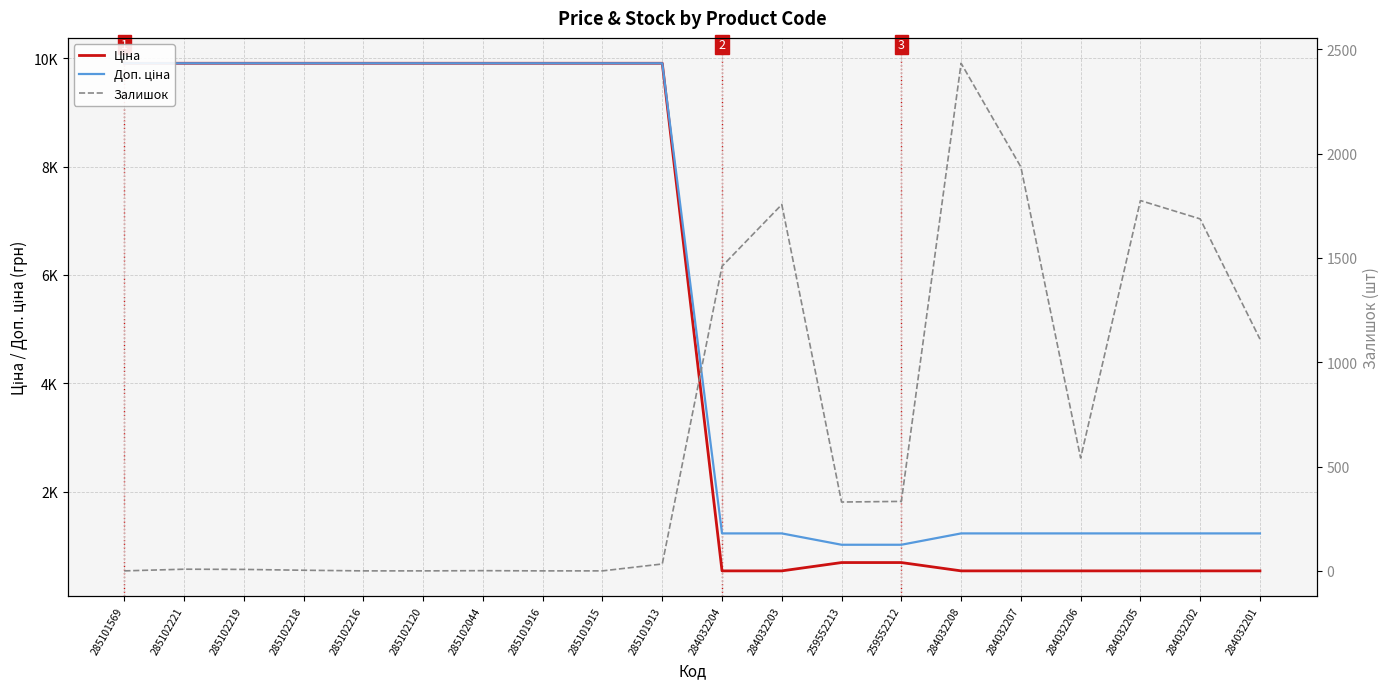

What is the total value across all series at 285102221?

19825.0